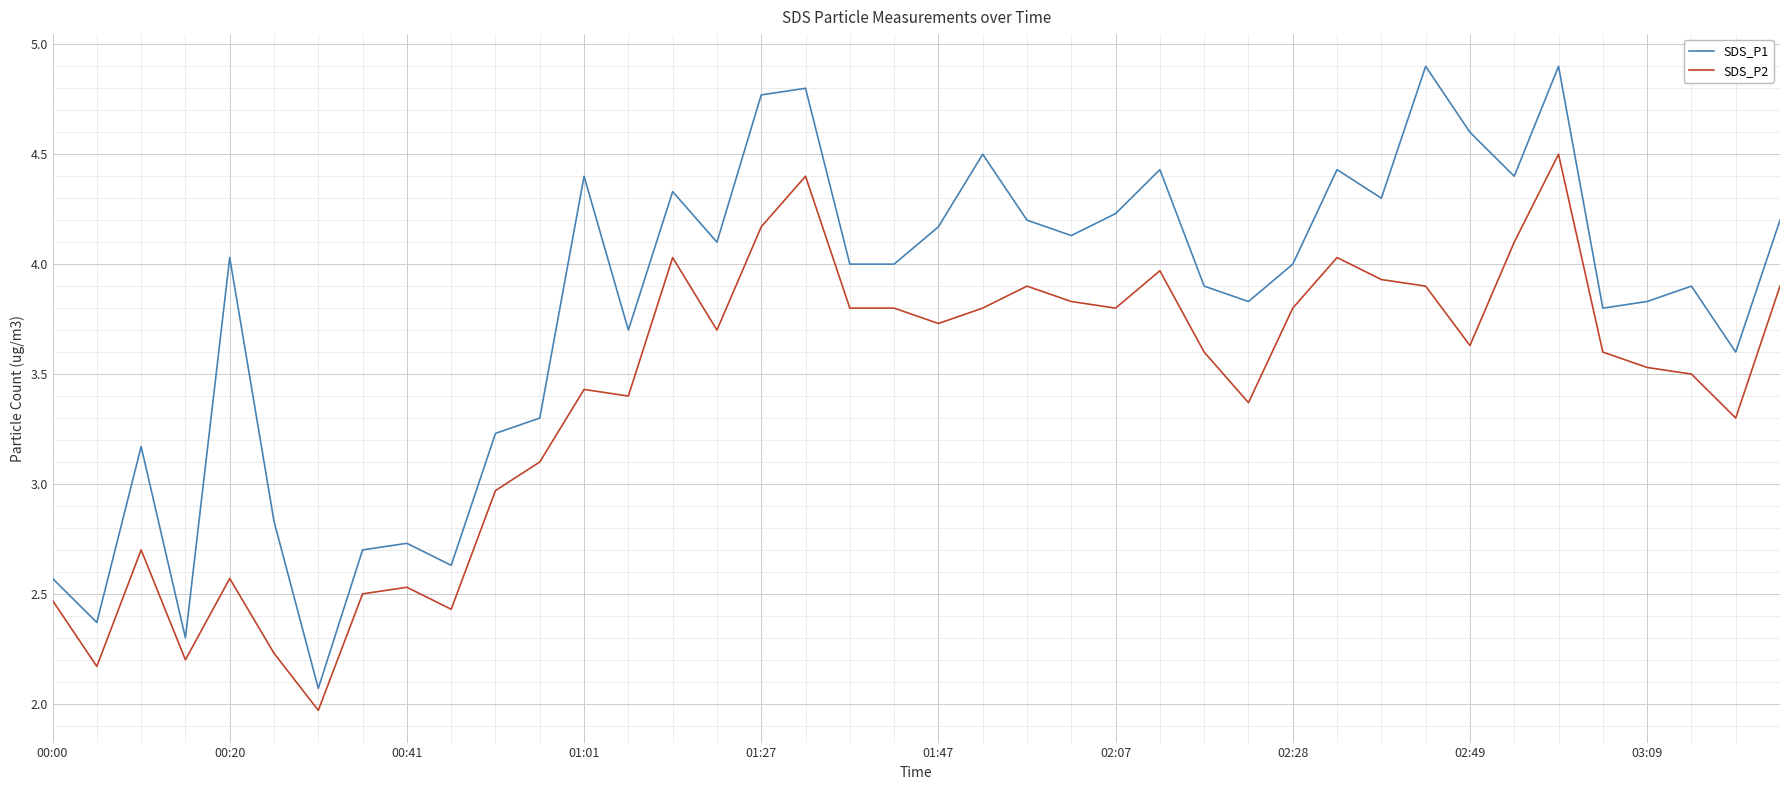

Is this an area chart (filled region under the line)?

No